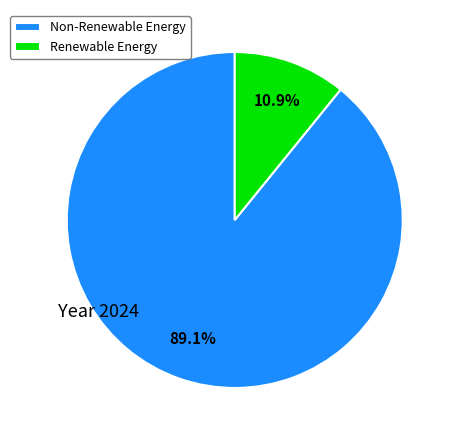

Combined, do Renewable Energy and Non-Renewable Energy account for over 50%?

Yes